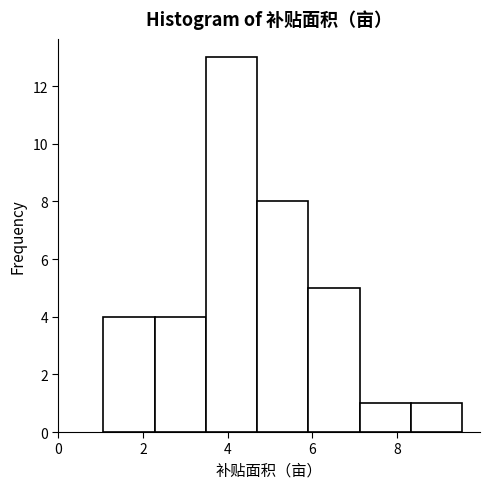

Reading left to right, list every bar in this chart as the range it spans on the x-axis followed by its height. Neither the bar edges nor the heights are printed on the chart, so give them approximately, as read against the axes.

1.0 to 2.2: 4
2.2 to 3.4: 4
3.4 to 4.6: 13
4.6 to 6.0: 8
6.0 to 7.2: 5
7.2 to 8.4: 1
8.4 to 9.6: 1